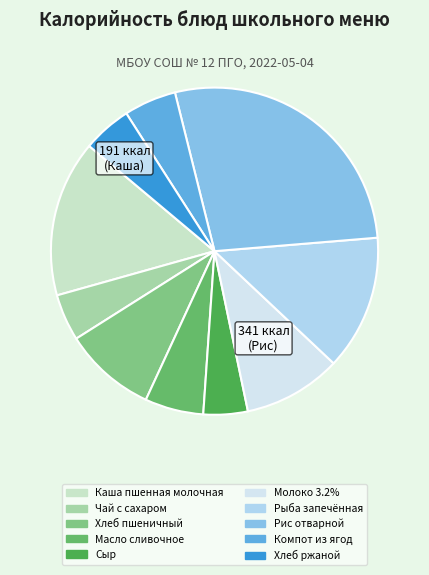

Is Молоко 3.2% the majority of the pie?

No